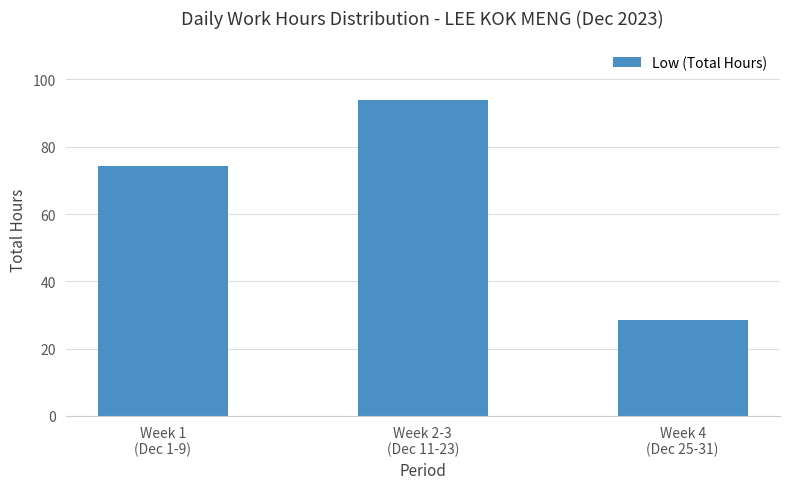

Is it true that the value at Week 4
(Dec 25-31) is 14.9?

False